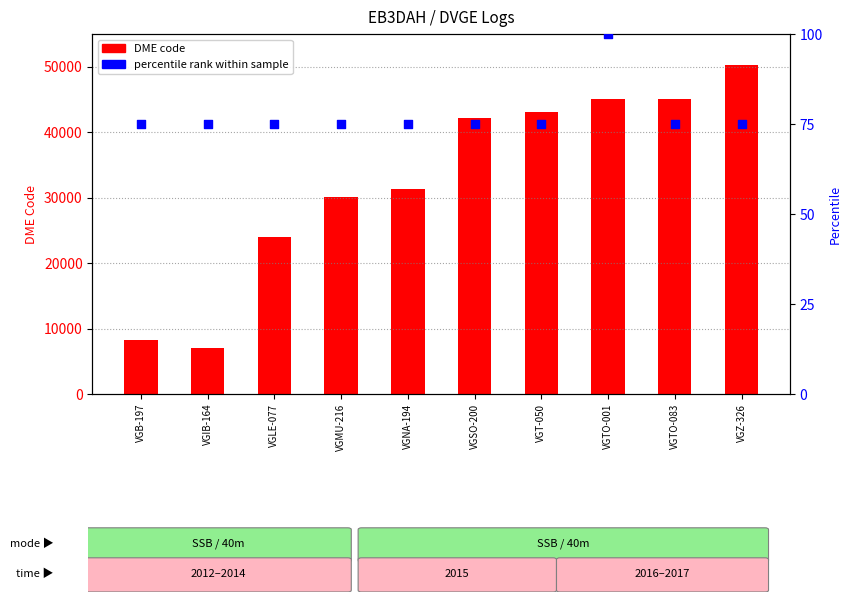

What are all the series names shown in the legend?

DME code, percentile rank